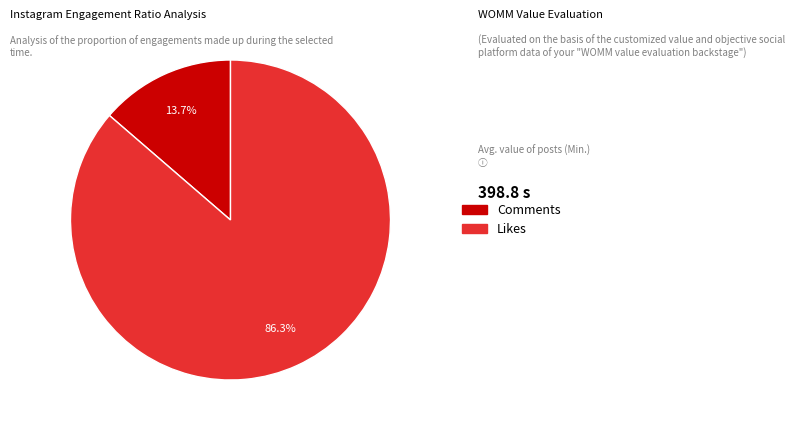

Does any single category account for the majority?

Yes